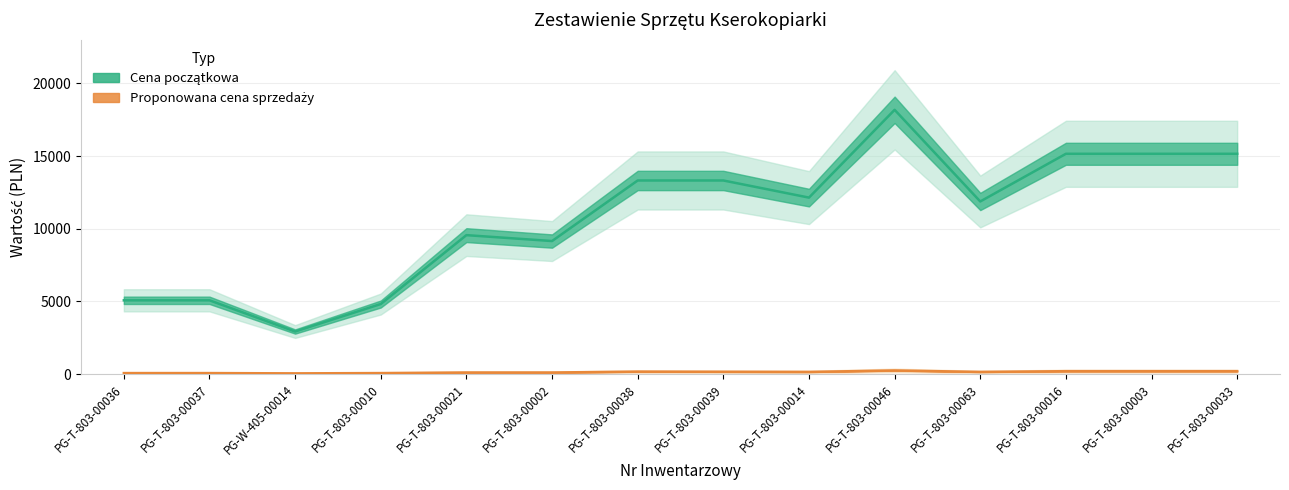

True or false: Proponowana cena sprzedaży has a value of 98.8 at PG-T-803-00036.

False